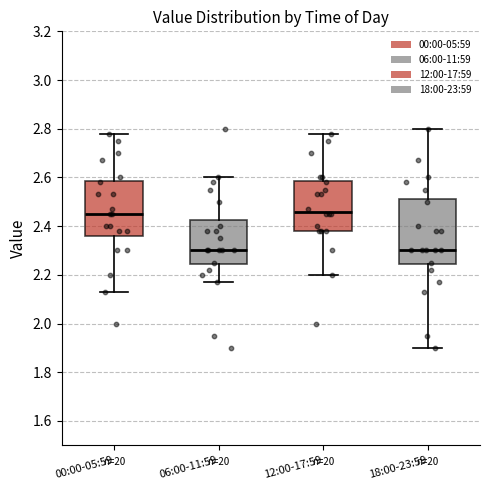

Reading left to right, transcribe this box plot: for each box, give where its median line is, the range the box spans, and where its two whiskers end, as read against the y-axis. The values are not printed on the chart, so give them approximately, as read against the axis.

00:00-05:59: median 2.46, box 2.36 to 2.58, whiskers 2.14 to 2.78
06:00-11:59: median 2.30, box 2.24 to 2.42, whiskers 2.18 to 2.60
12:00-17:59: median 2.46, box 2.38 to 2.58, whiskers 2.20 to 2.78
18:00-23:59: median 2.30, box 2.24 to 2.52, whiskers 1.90 to 2.80